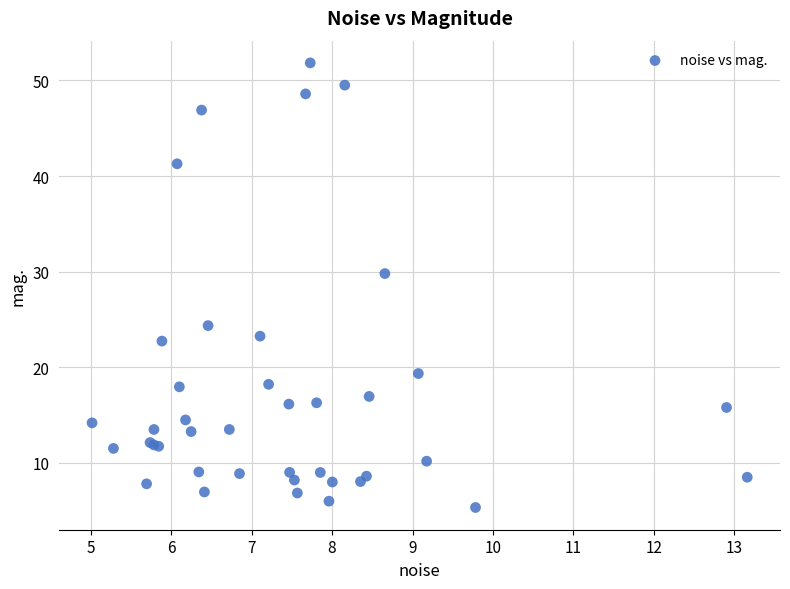

What Y value in the scatter plot is closest to 28?

29.8